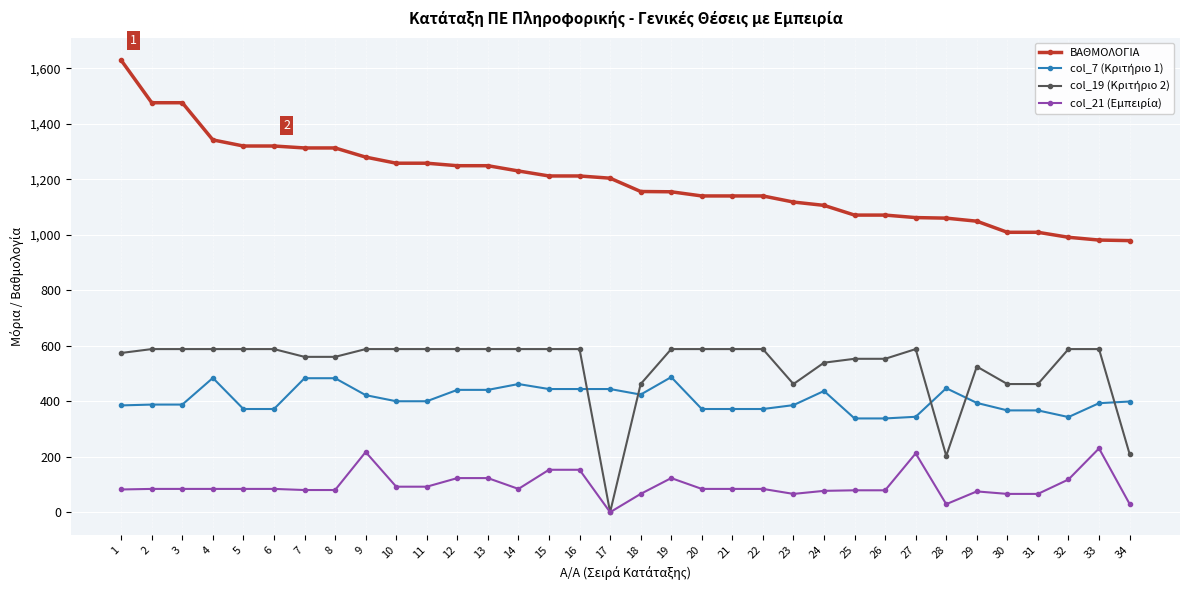

Which series has the largest range (max minus min)?

ΒΑΘΜΟΛΟΓΙΑ